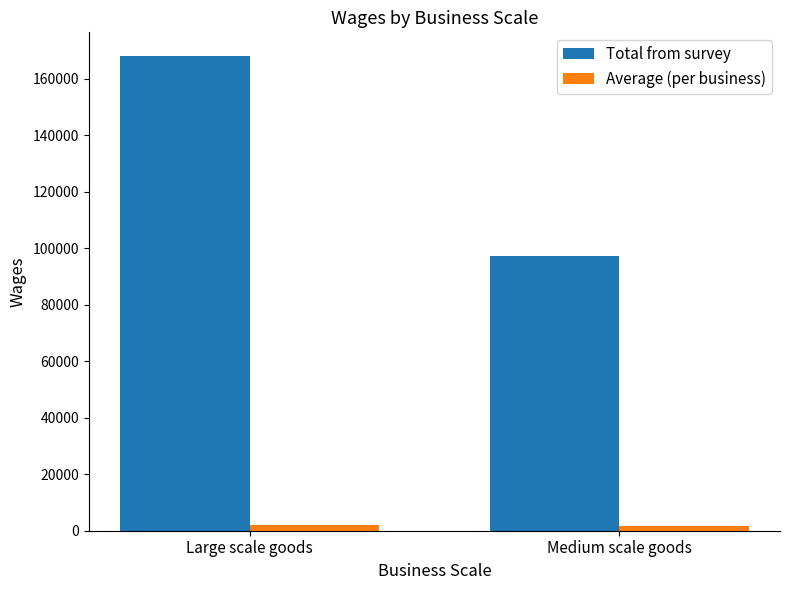

What are all the series names shown in the legend?

Total from survey, Average (per business)